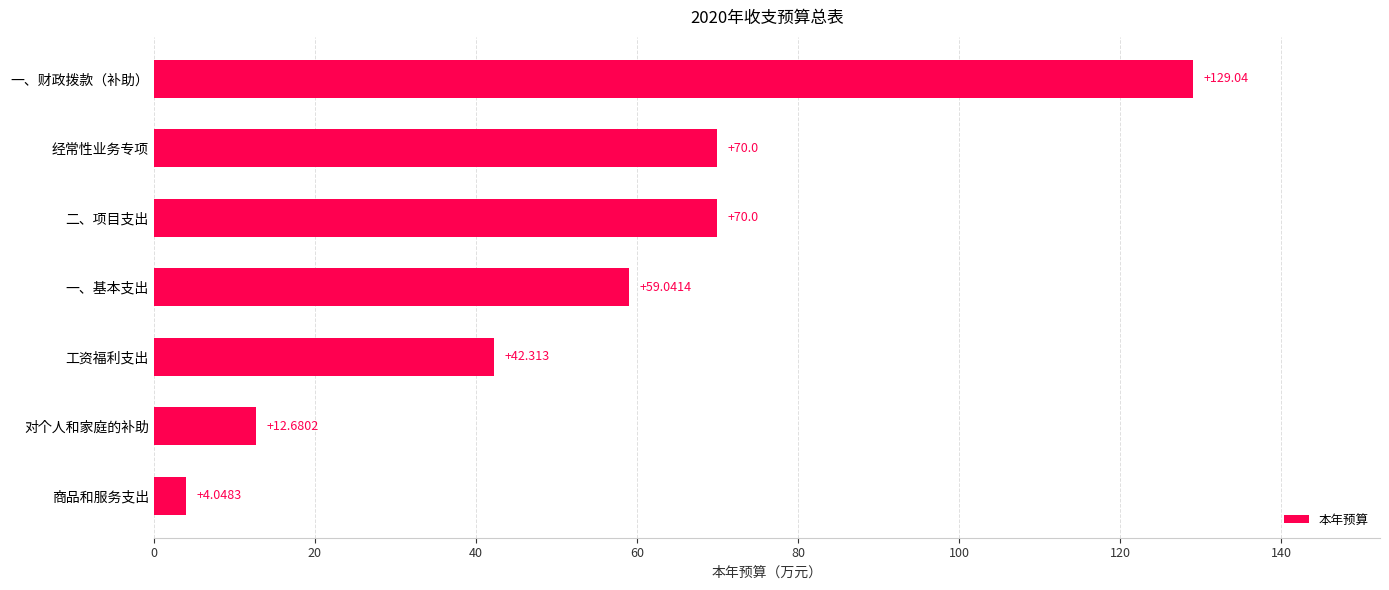

Are the bars horizontal?

Yes